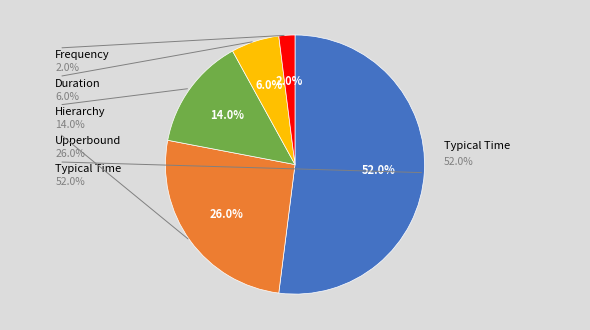

Count the number of slices in the pie.

5